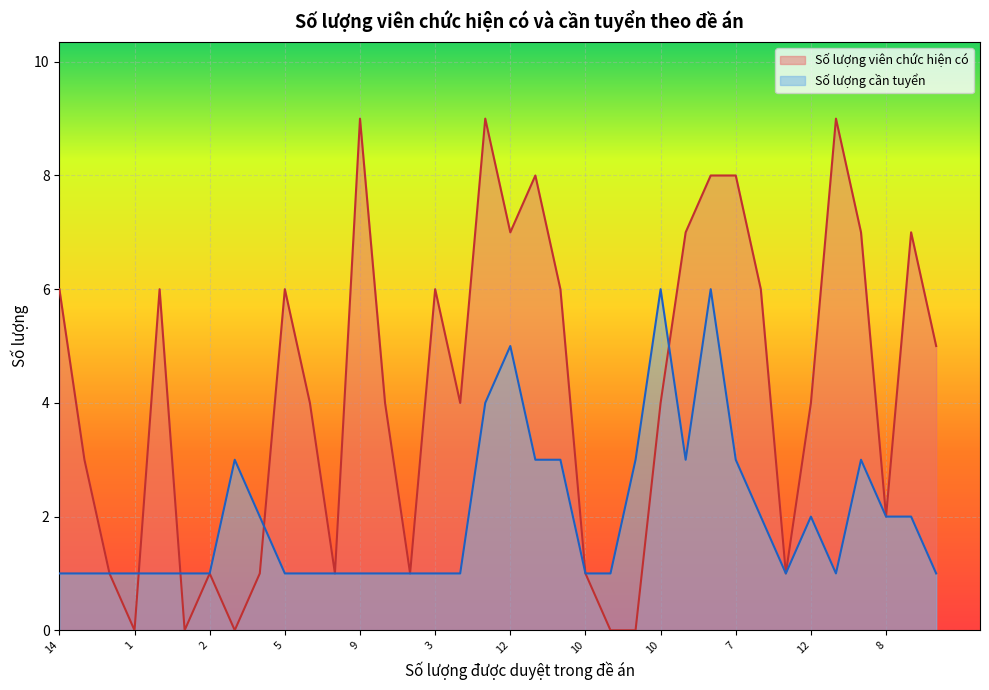

Does the chart display data point markers on the line(s)?

No